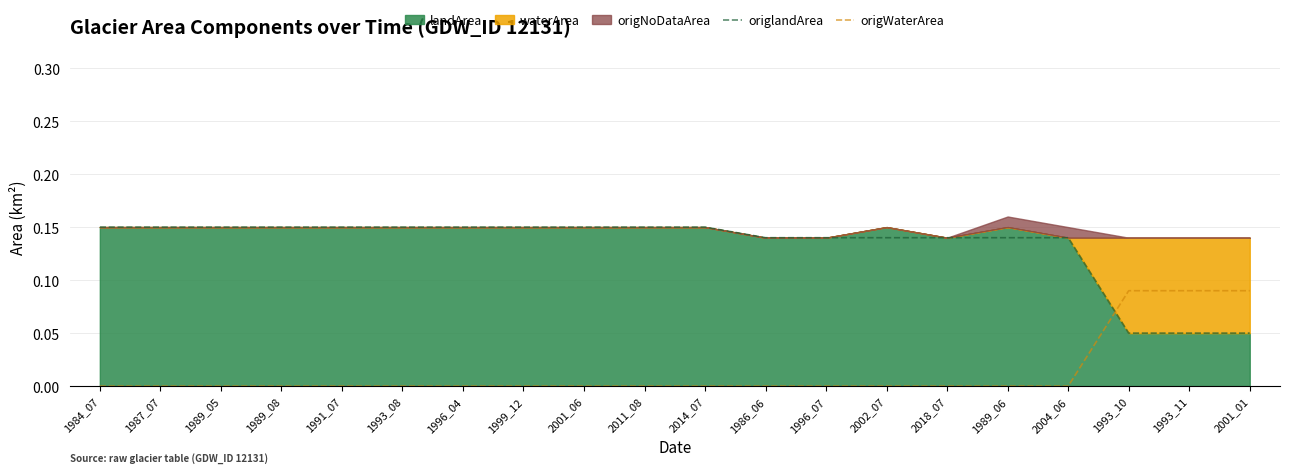

How many origWaterArea values are between 0 and 1?

20